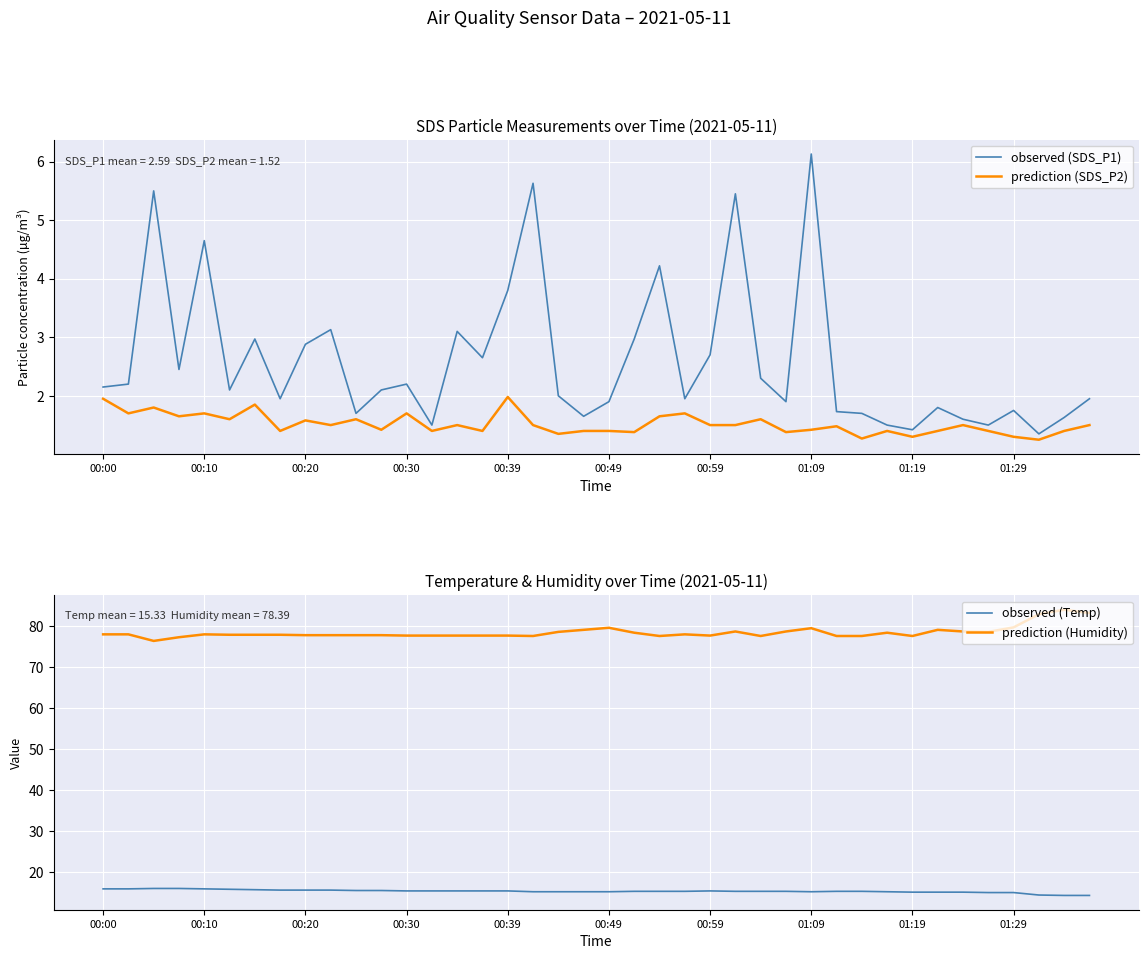

True or false: prediction (Humidity) and observed (SDS_P1) intersect in this chart.

False